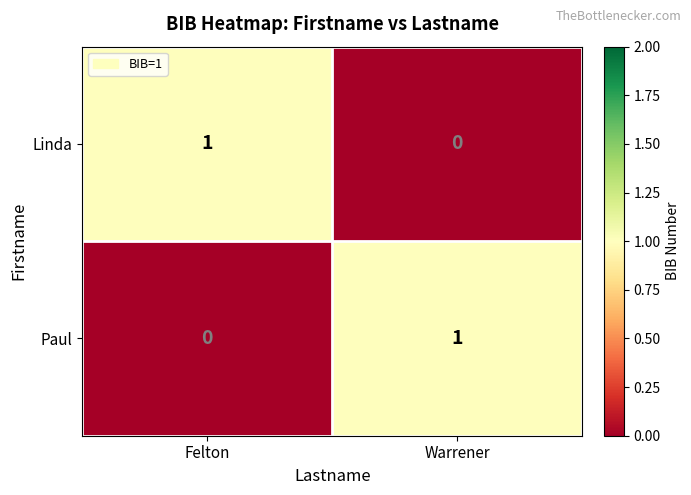

At which label does Linda reach its minimum?

Warrener